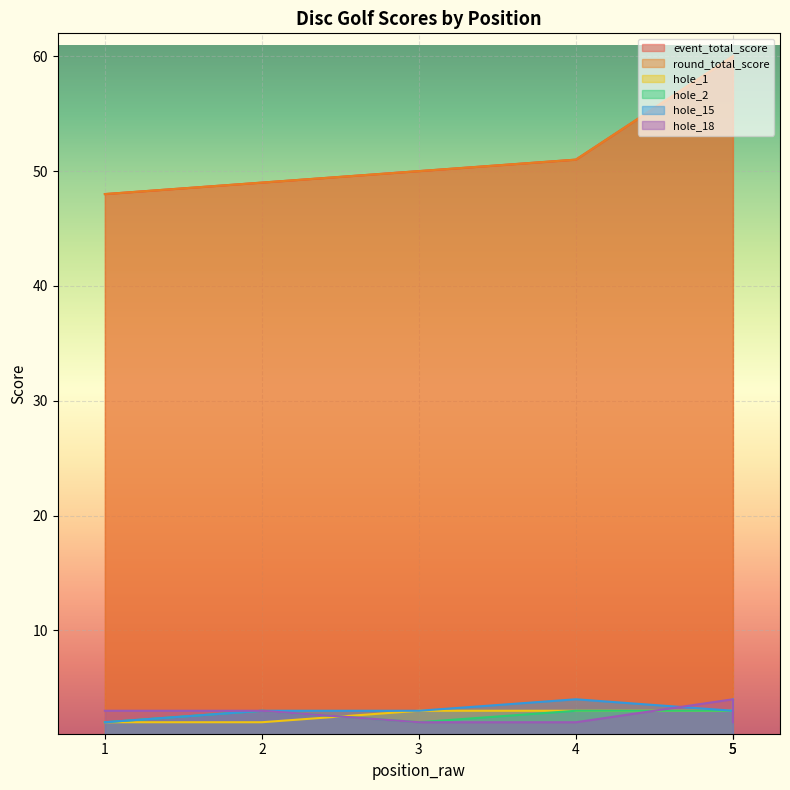

Is the value of round_total_score at 5 greater than the value of hole_1 at 4?

Yes